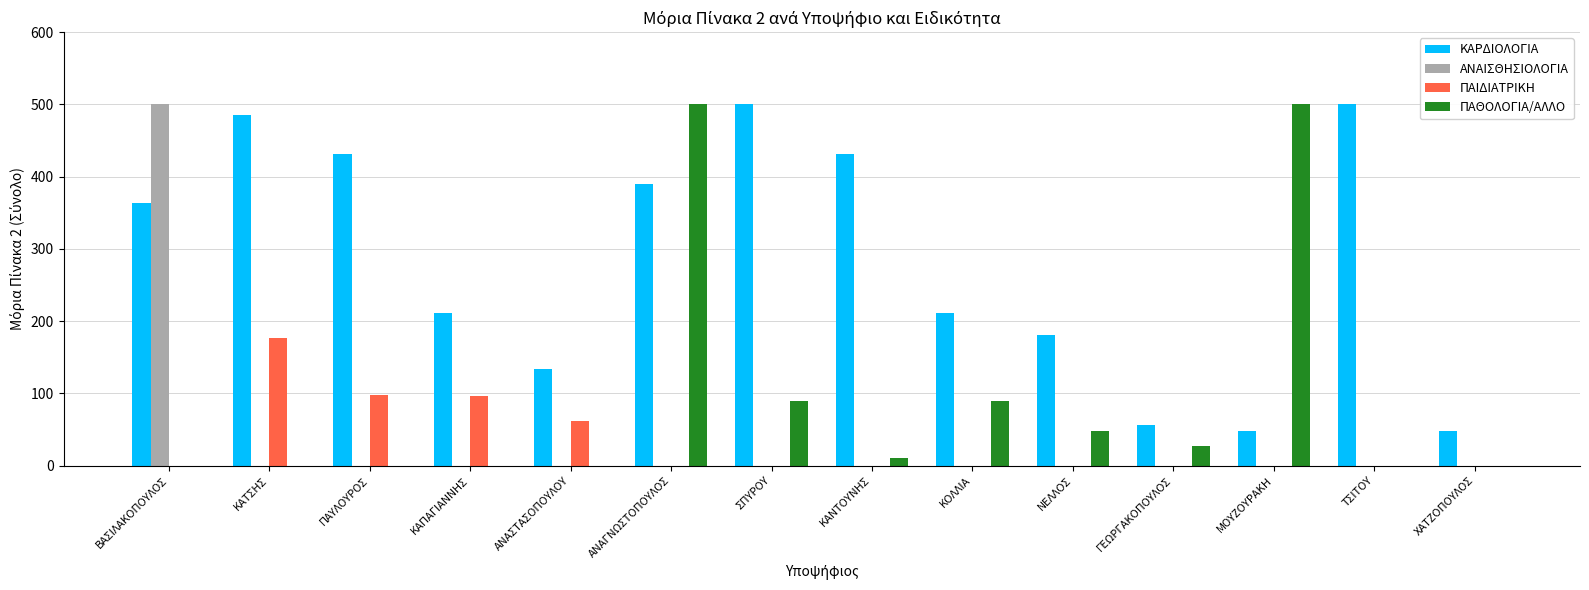

Is it true that ΠΑΙΔΙΑΤΡΙΚΗ equals 168.1 at ΠΑΥΛΟΥΡΟΣ?

False